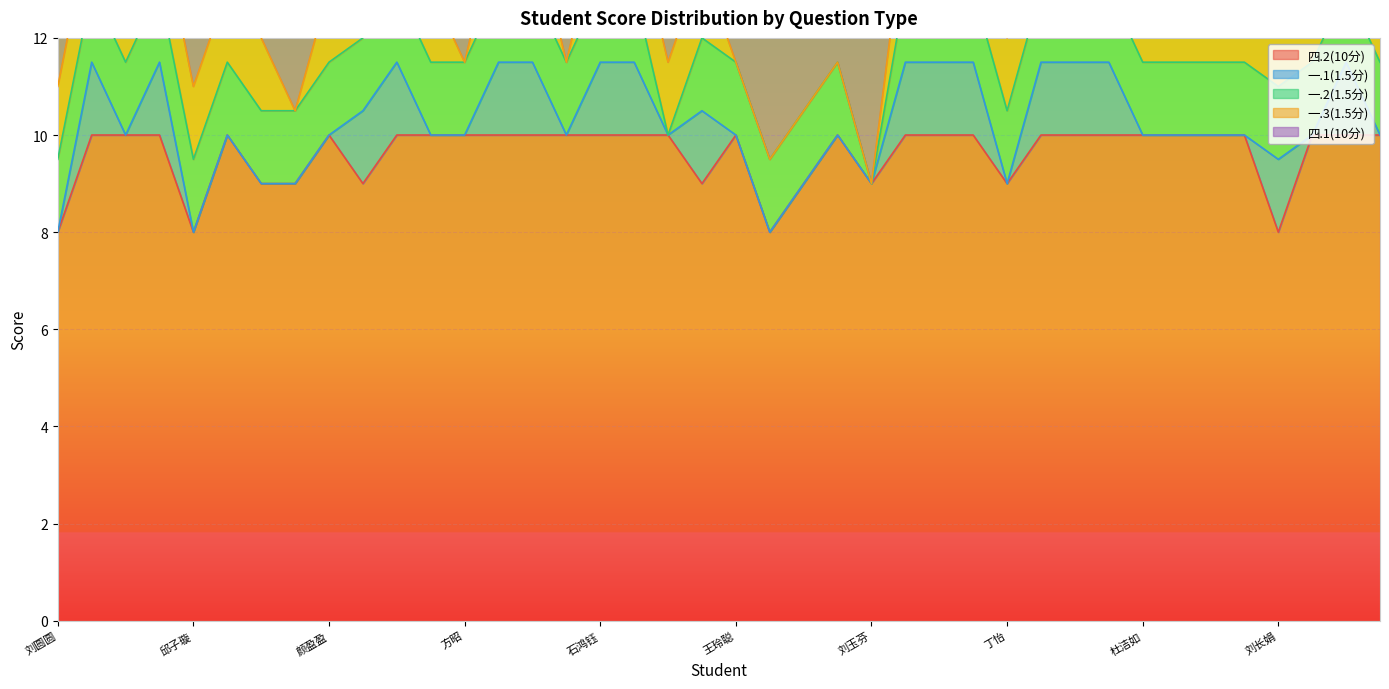

In 四.1(10分), how many points are lower than both neighbors (excluding endpoints)?

4